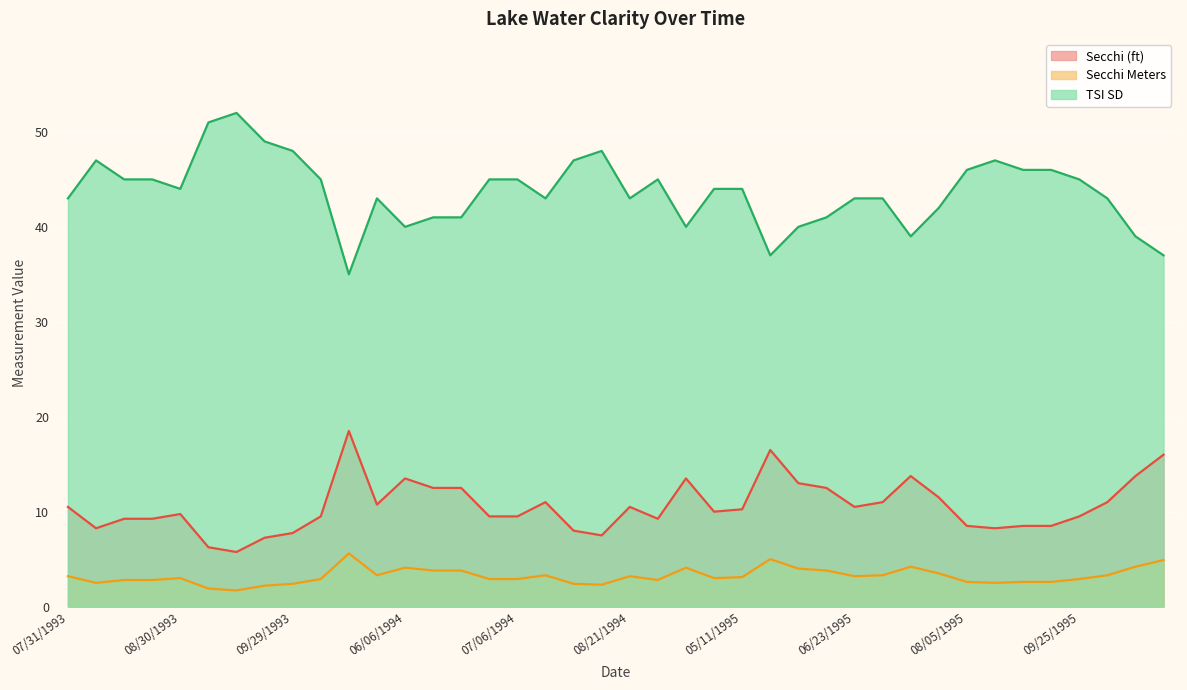

Reading left to right, list all the values displayed in this chart.

Secchi (ft): 10.5	8.2	9.2	9.2	9.8	6.2	5.8	7.2	7.8	9.5	18.5	10.8	13.5	12.5	12.5	9.5	9.5	11.0	8.0	7.5	10.5	9.2	13.5	10.0	10.2	16.5	13.0	12.5	10.5	11.0	13.8	11.5	8.5	8.2	8.5	8.5	9.5	11.0	13.8	16.0
Secchi Meters: 3.2	2.5	2.8	2.8	3.0	1.9	1.7	2.2	2.4	2.9	5.6	3.3	4.1	3.8	3.8	2.9	2.9	3.3	2.4	2.3	3.2	2.8	4.1	3.0	3.1	5.0	4.0	3.8	3.2	3.3	4.2	3.5	2.6	2.5	2.6	2.6	2.9	3.3	4.2	4.9
TSI SD: 43.0	47.0	45.0	45.0	44.0	51.0	52.0	49.0	48.0	45.0	35.0	43.0	40.0	41.0	41.0	45.0	45.0	43.0	47.0	48.0	43.0	45.0	40.0	44.0	44.0	37.0	40.0	41.0	43.0	43.0	39.0	42.0	46.0	47.0	46.0	46.0	45.0	43.0	39.0	37.0